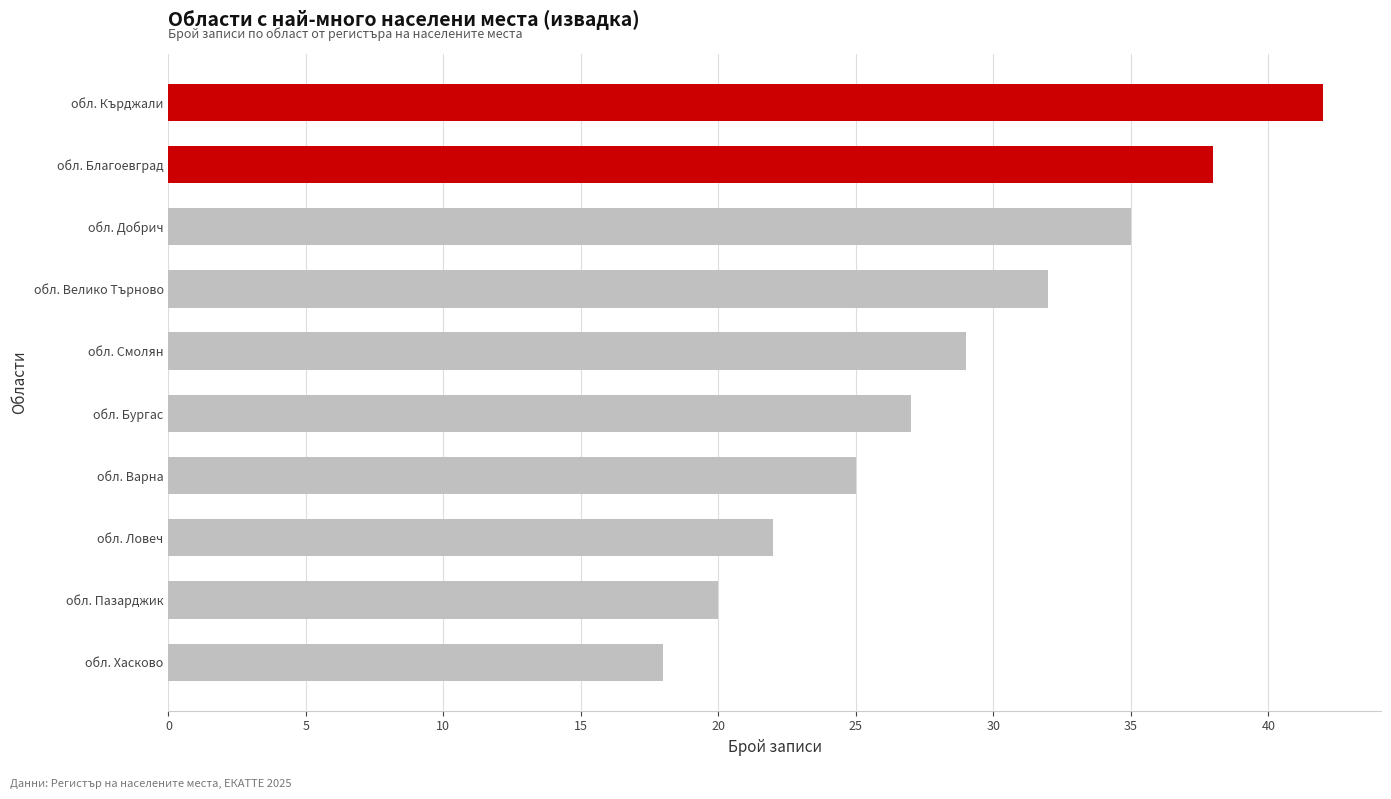

What value does the data have at обл. Кърджали, to the nearest 10?

40